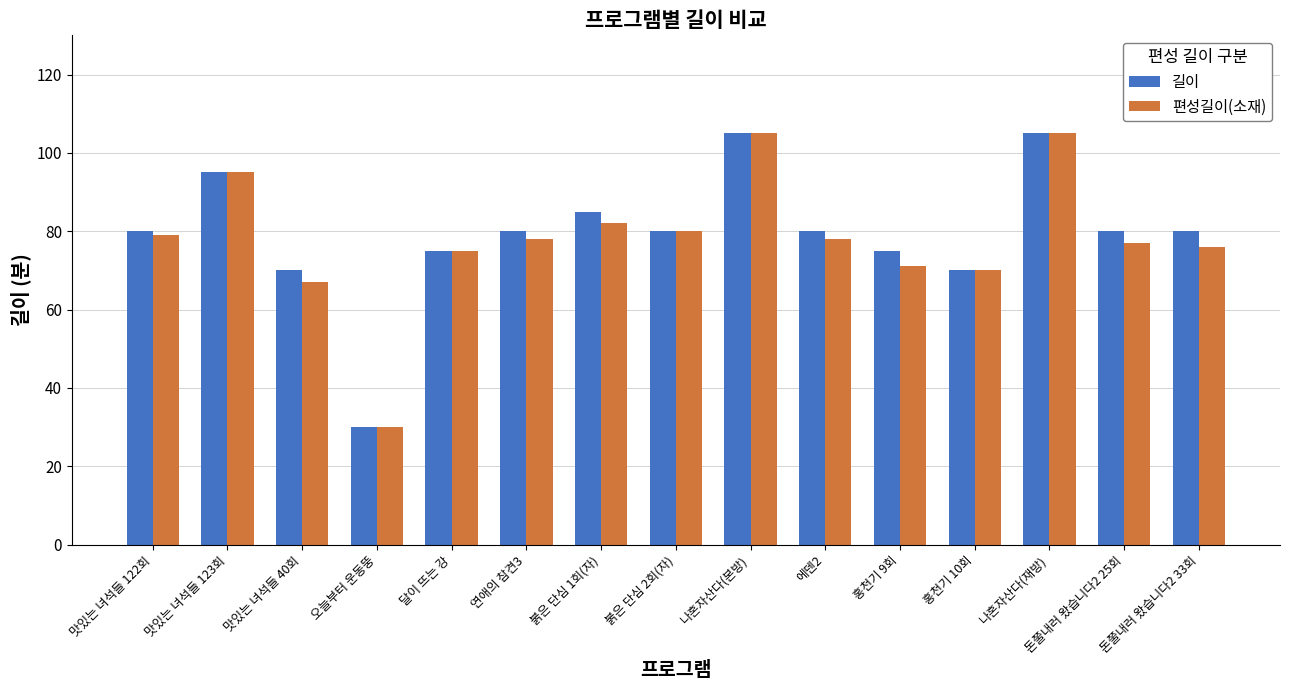

The value of 편성길이(소재) at 붉은 단심 1회(자) is 82. True or false?

True